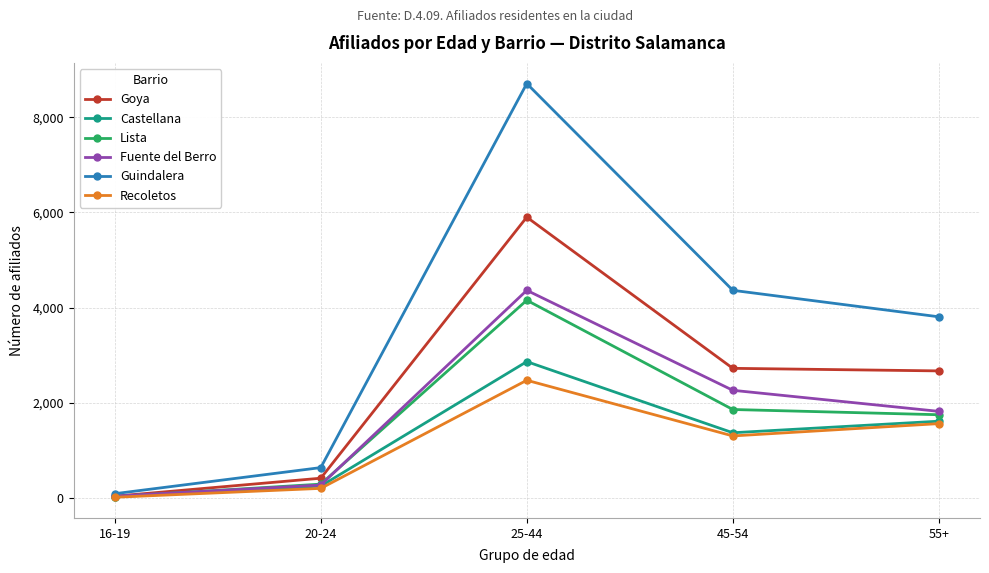

What is the label of the 5th point from the left?

55+